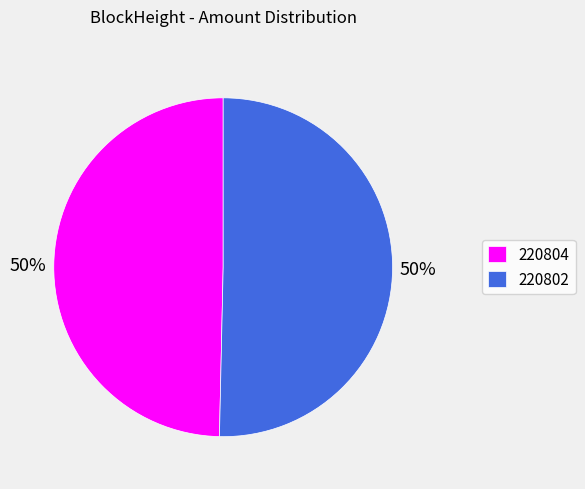

To the nearest percent, what percentage of the pie is 220802?

50%